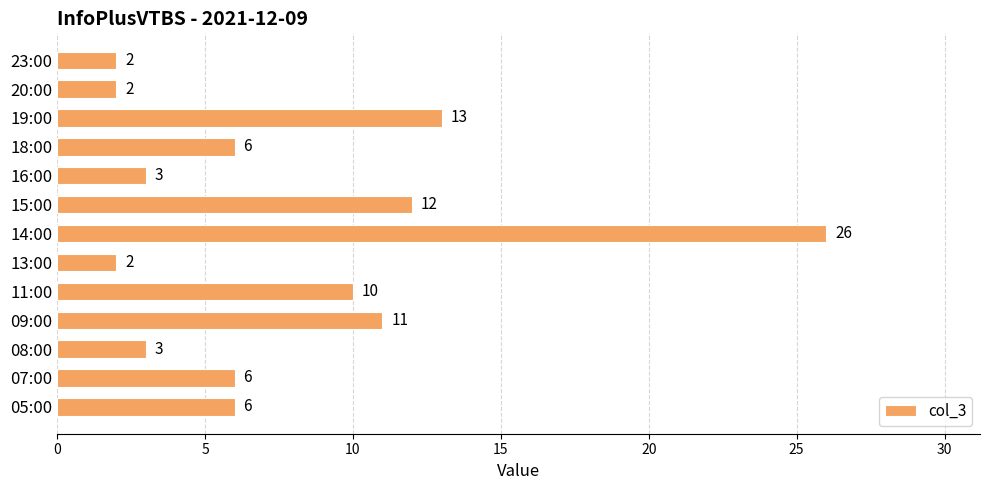

What is the difference between the second highest and second lowest values?

11